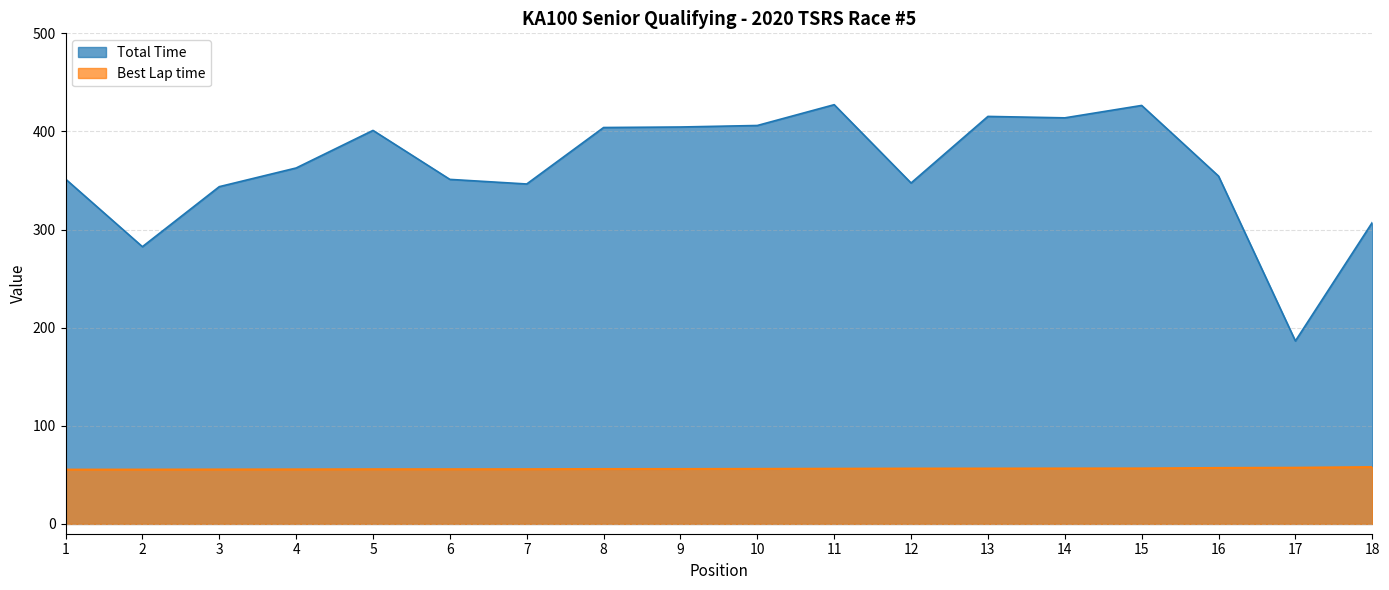

What is the sum of the Total Time values at 1 and 7?

697.9